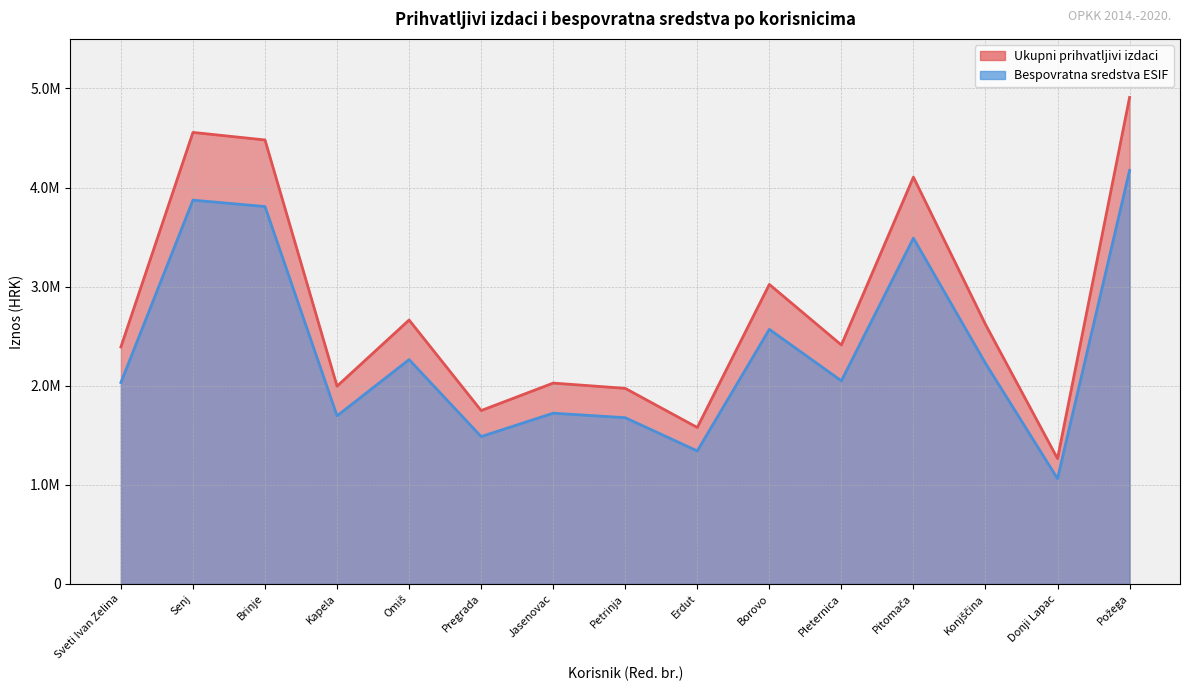

How many lines are shown in the chart?

2